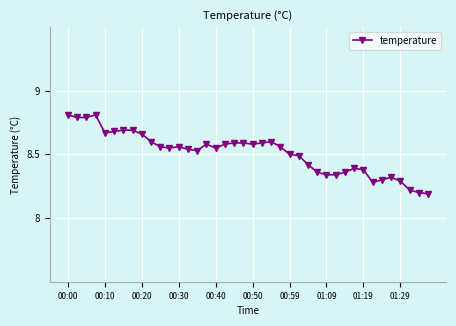

What is the difference between the maximum and second lowest values?

0.6